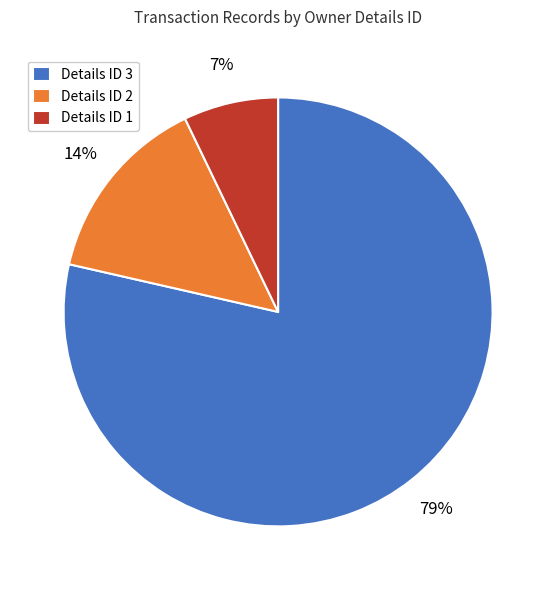

What is the smallest slice in the pie chart?

Details ID 1